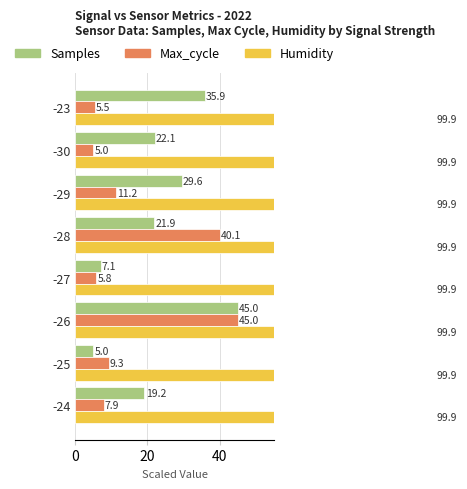

Rank the series at 60 from lowest to highest value.

Humidity, Max_cycle, Samples